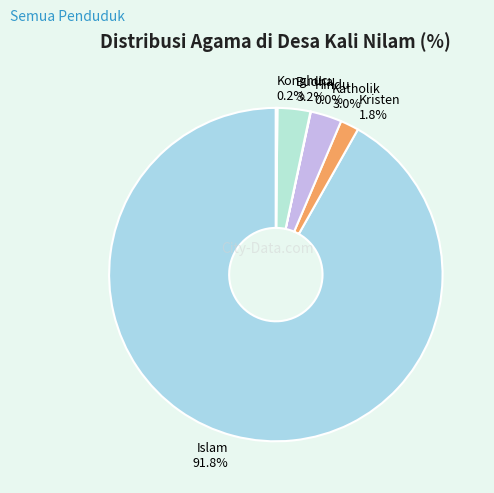

To the nearest percent, what is the difference between the largest and smallest slice percentages?

92%